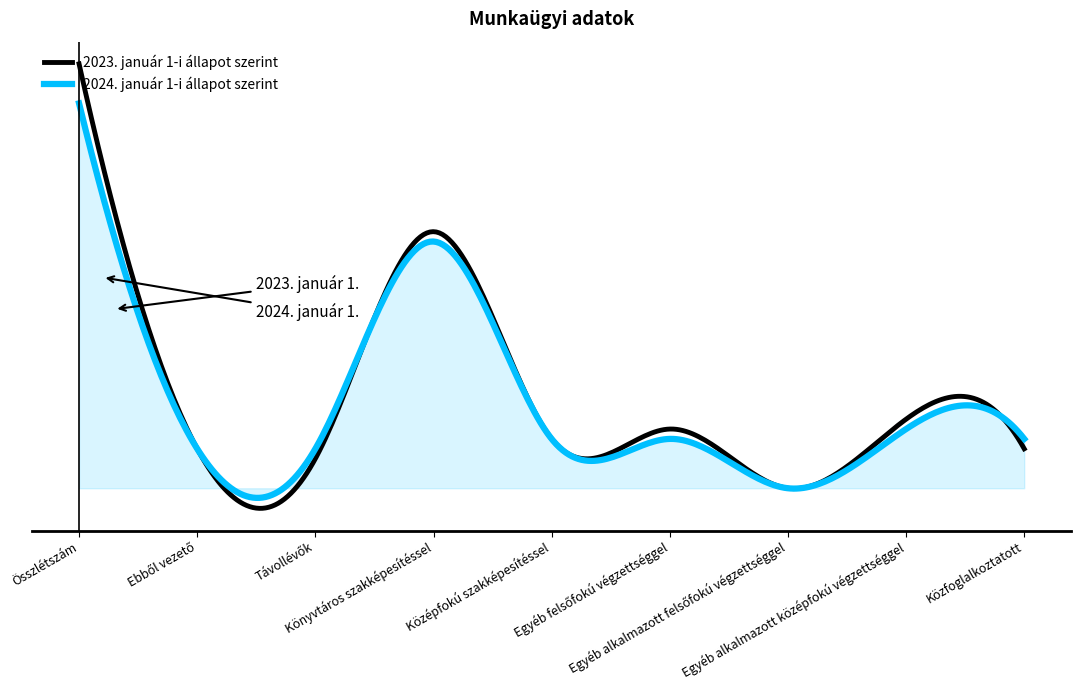

Does the chart display data point markers on the line(s)?

No